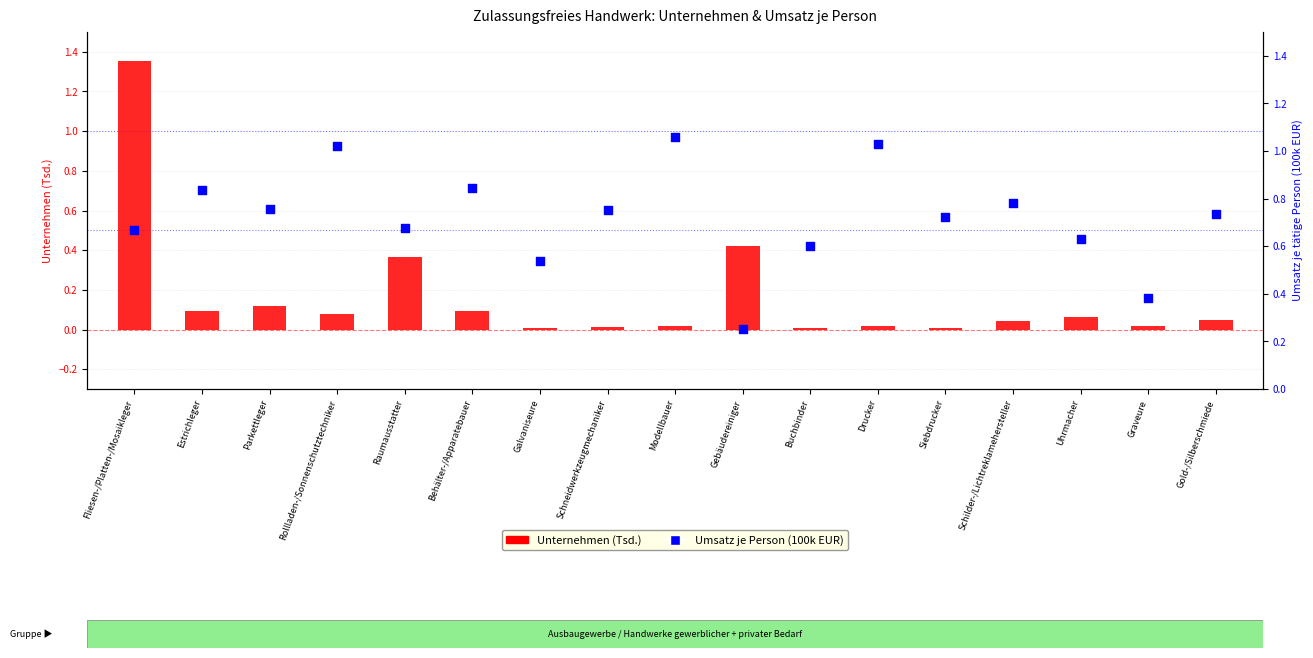

What are all the series names shown in the legend?

Unternehmen (Tsd.), Umsatz je Person (100k EUR)